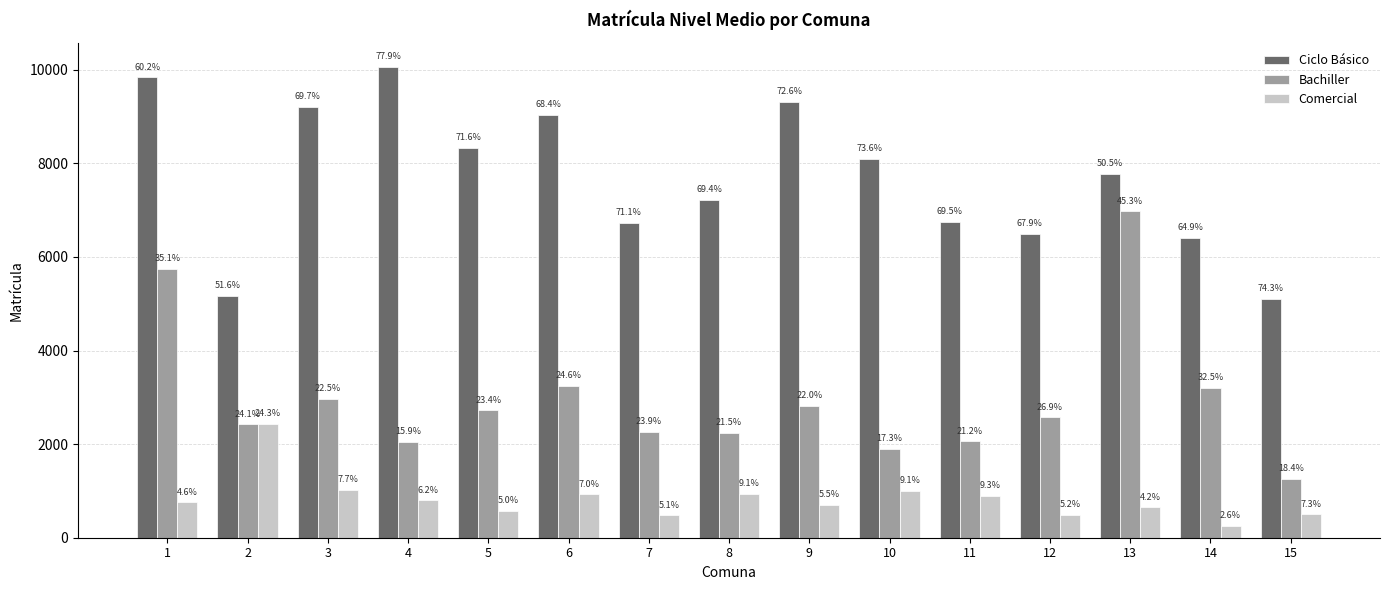

Are the bars grouped side by side (vs. stacked)?

Yes